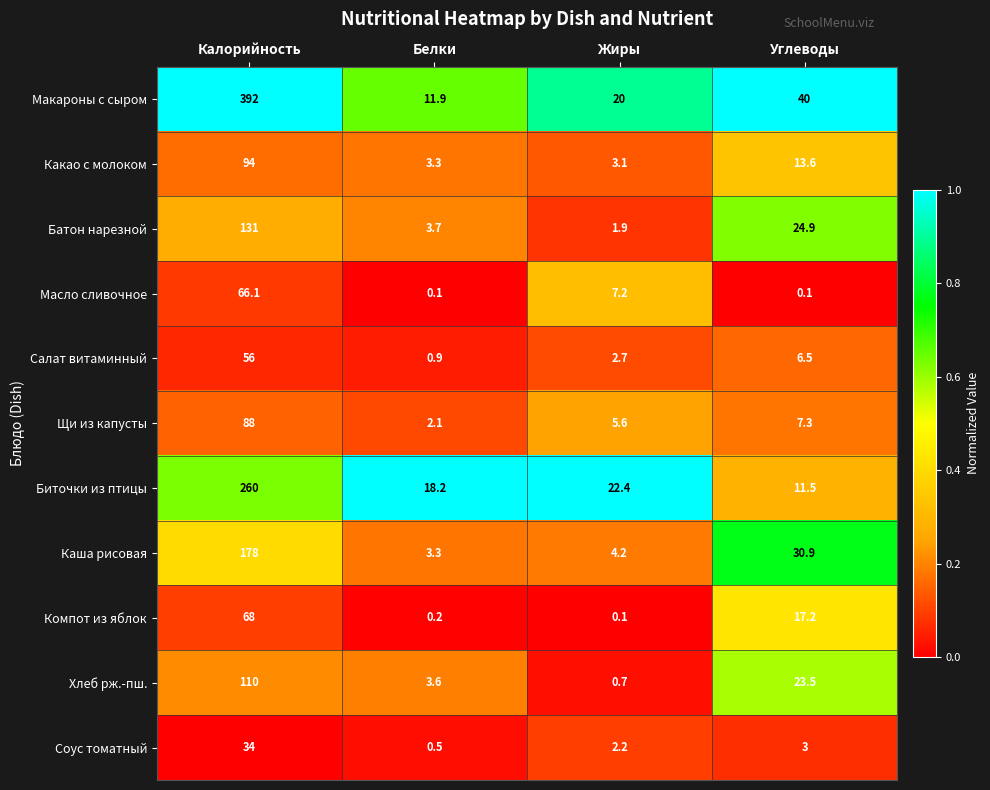

Between Белки and Жиры, which series saw the biggest shift?

Макароны с сыром